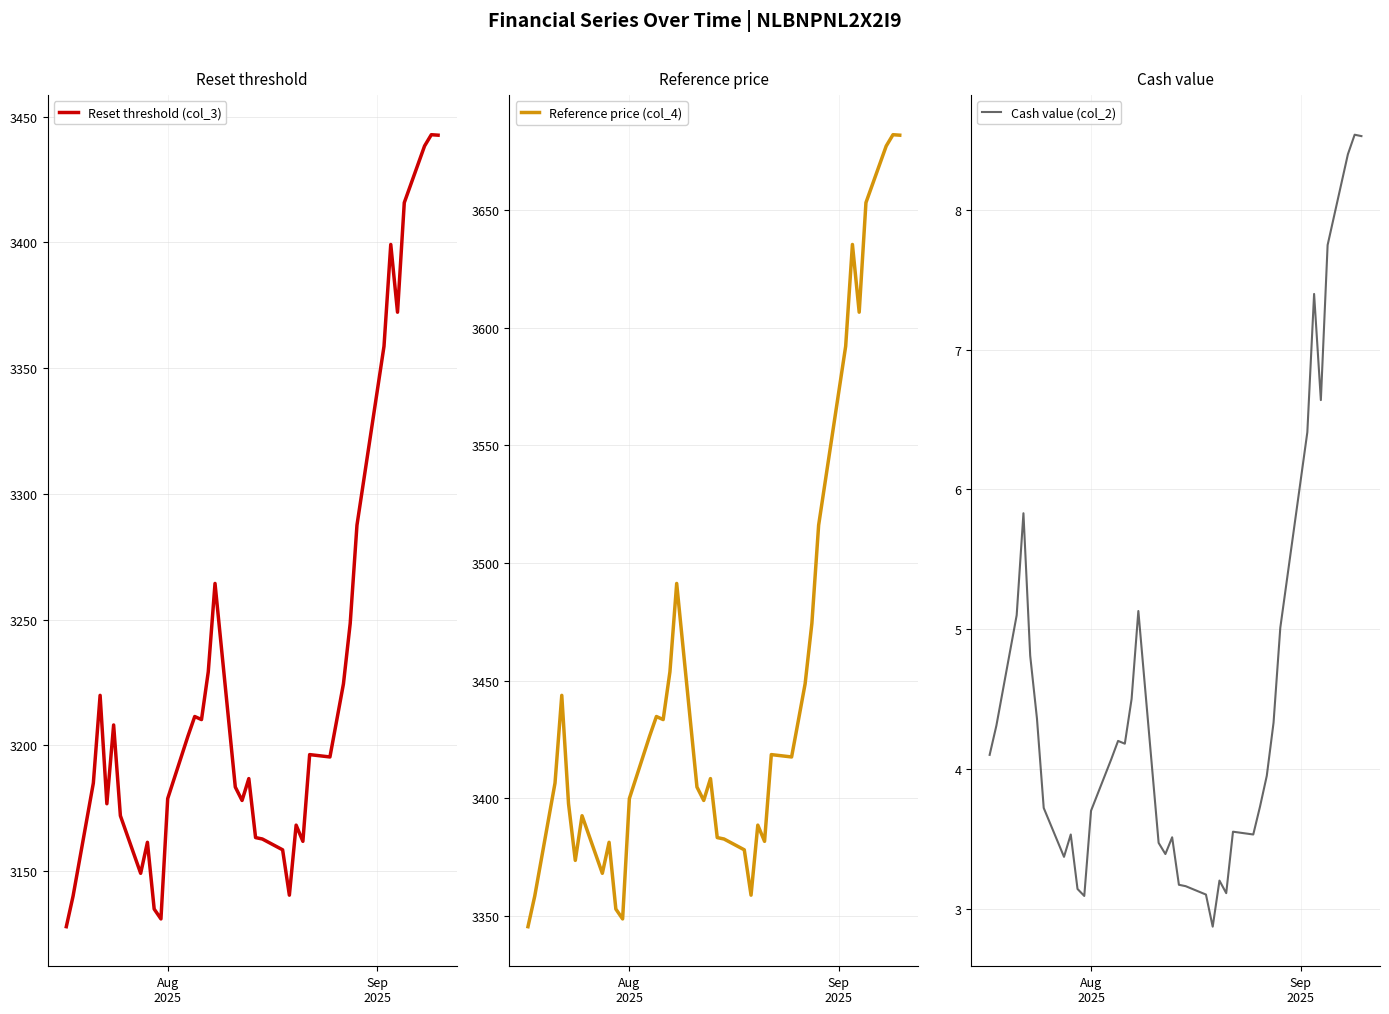

Reading left to right, list all the values displayed in this chart.

Reset threshold (col_3): 3127.9	3140.0	3185.0	3219.9	3176.8	3208.1	3172.0	3149.1	3161.4	3134.9	3130.9	3178.8	3203.7	3211.4	3210.2	3229.2	3264.4	3183.4	3178.1	3186.8	3163.3	3162.7	3158.4	3140.4	3168.2	3161.8	3196.3	3195.4	3209.9	3224.4	3248.5	3287.6	3358.7	3399.2	3372.3	3415.8	3438.4	3442.9	3442.7
Reference price (col_4): 3345.3	3358.3	3406.4	3443.7	3397.6	3373.5	3392.5	3368.0	3381.2	3352.8	3348.6	3399.8	3426.4	3434.7	3433.4	3453.7	3491.3	3404.7	3399.0	3408.3	3383.2	3382.6	3378.0	3358.7	3388.5	3381.6	3418.5	3417.5	3433.0	3448.6	3474.3	3516.1	3592.2	3635.5	3606.7	3653.3	3677.4	3682.2	3682.0
Cash value (col_2): 4.1	4.3	5.1	5.8	4.8	4.4	3.7	3.4	3.5	3.1	3.1	3.7	4.1	4.2	4.2	4.5	5.1	3.5	3.4	3.5	3.2	3.2	3.1	2.9	3.2	3.1	3.5	3.5	3.7	4.0	4.3	5.0	6.4	7.4	6.6	7.8	8.4	8.5	8.5